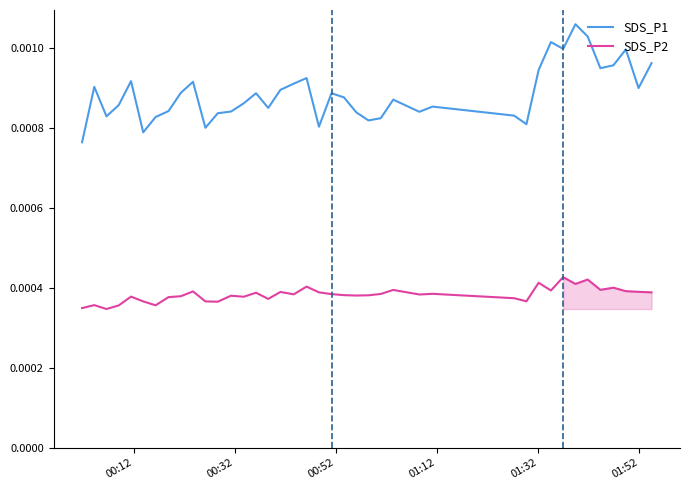

List the series in order of their peak value, highest first.

SDS_P1, SDS_P2